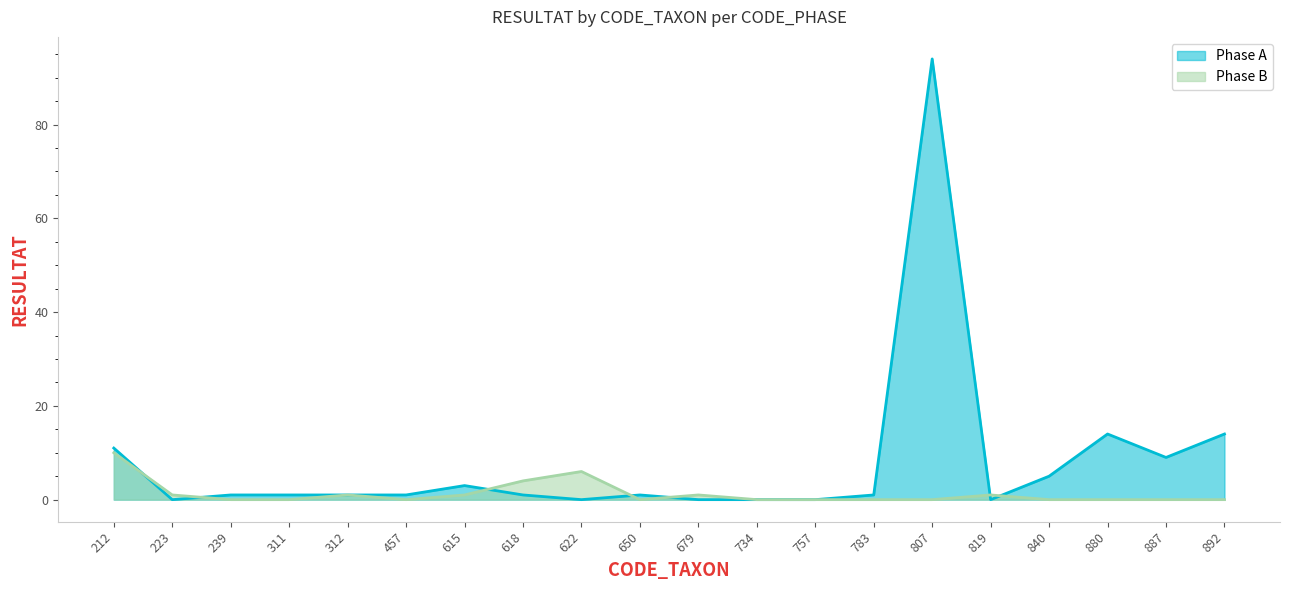

What is the average value of the Phase A series?

8